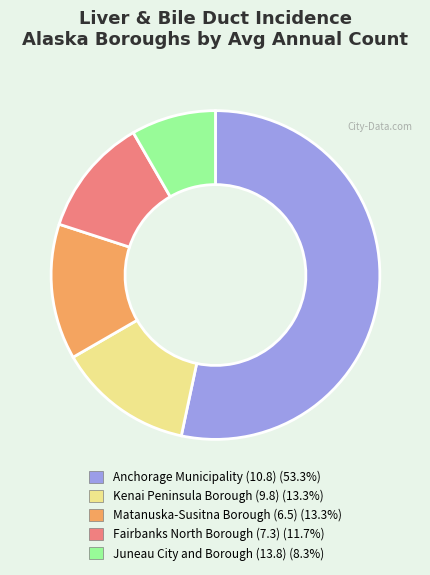

Combined, do Matanuska-Susitna Borough (6.5) and Anchorage Municipality (10.8) account for over 50%?

Yes